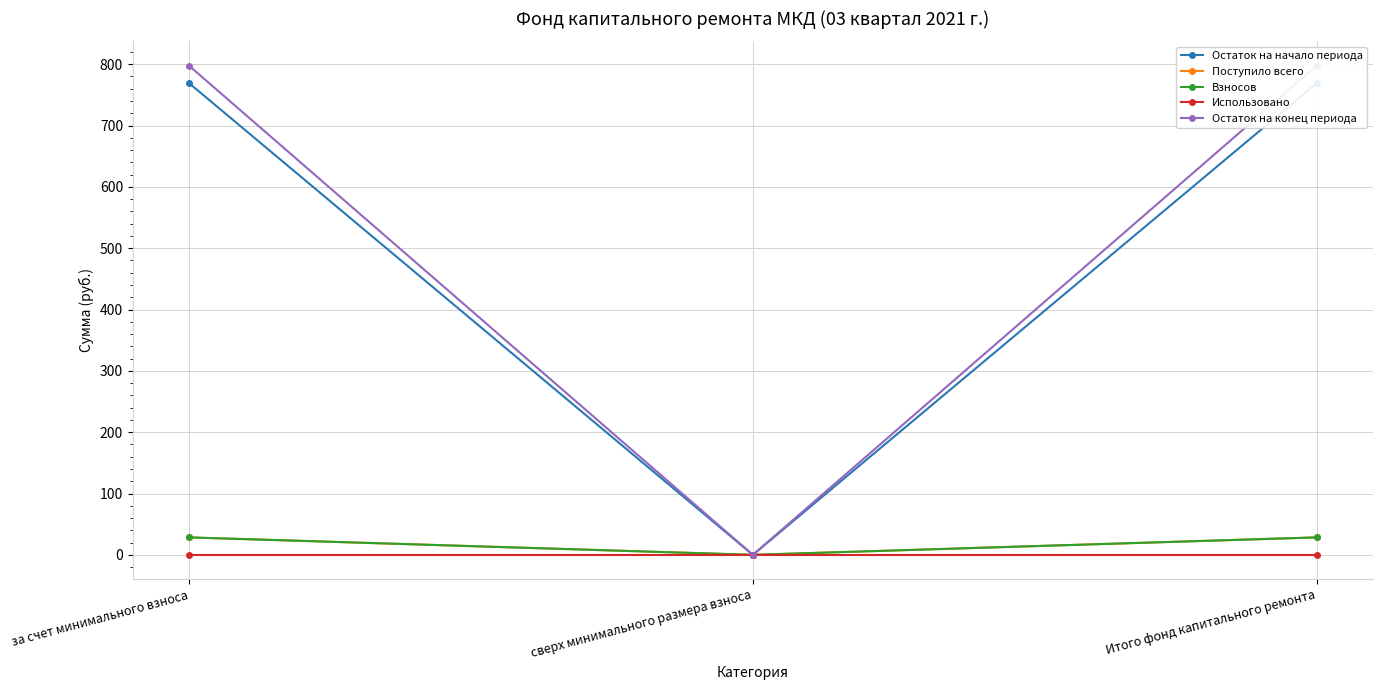

What is the difference between the second highest and minimum values in the Остаток на конец периода series?

797.4